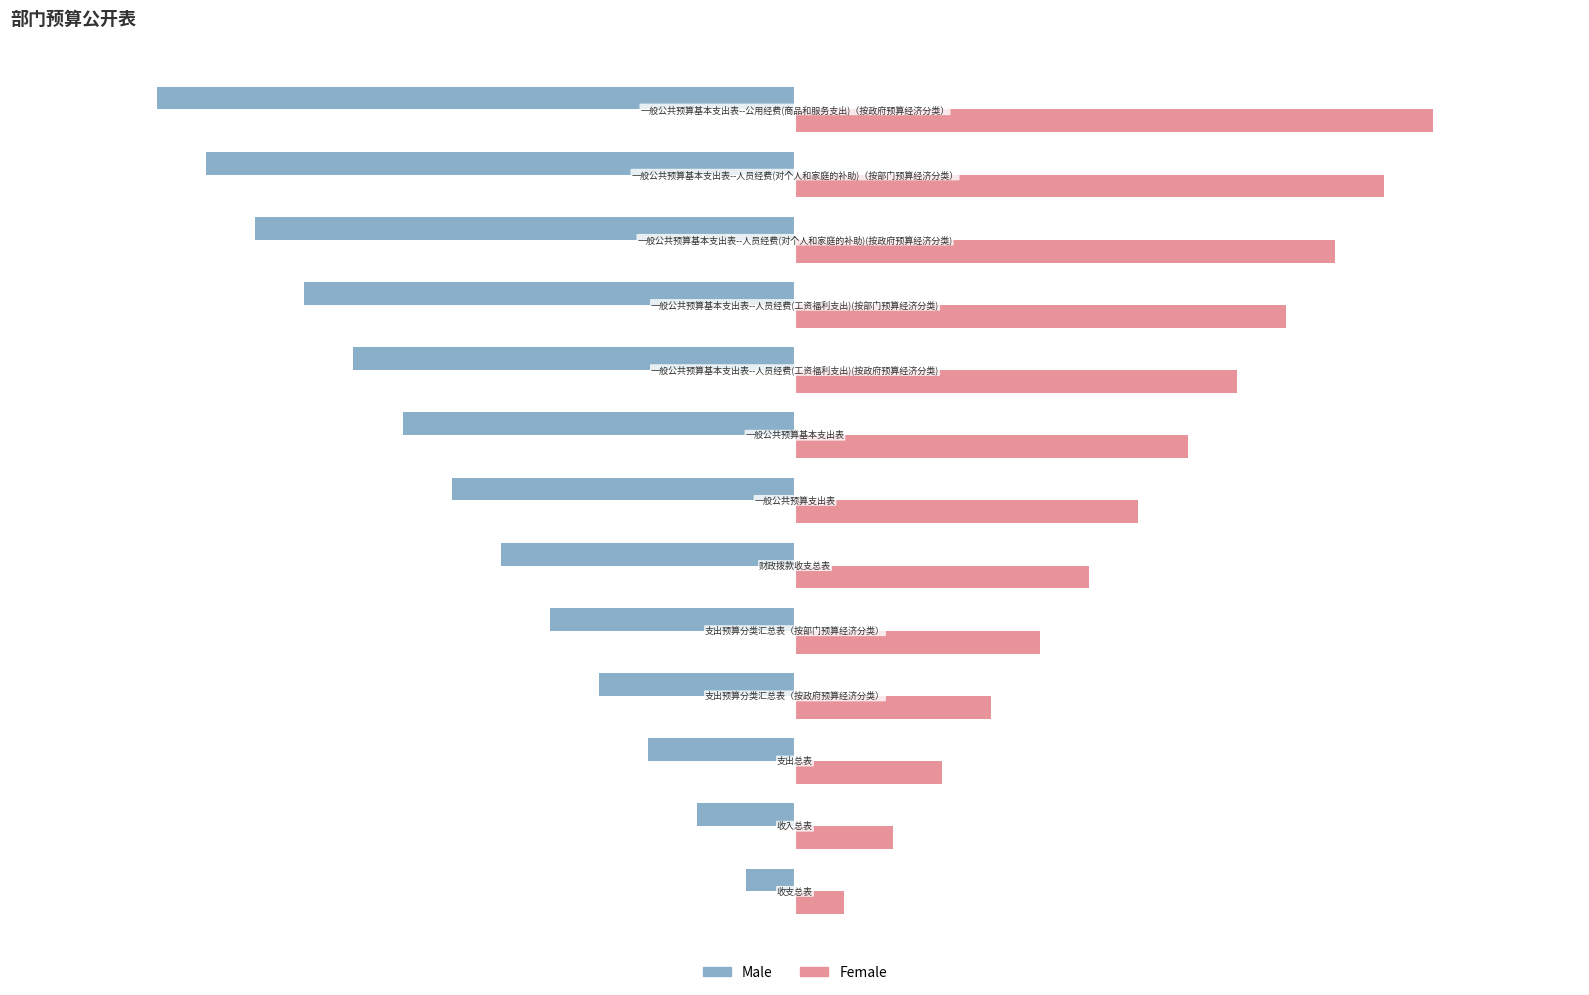

What is the difference between the maximum and minimum values in the Female series?

12